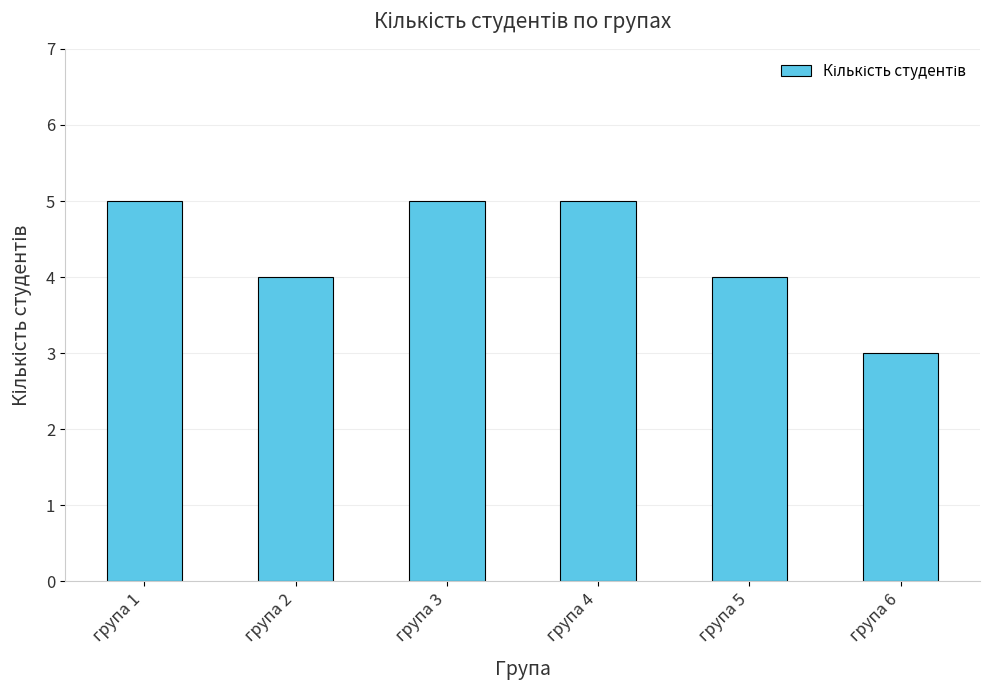

What is the change in value from група 2 to група 3?

+1